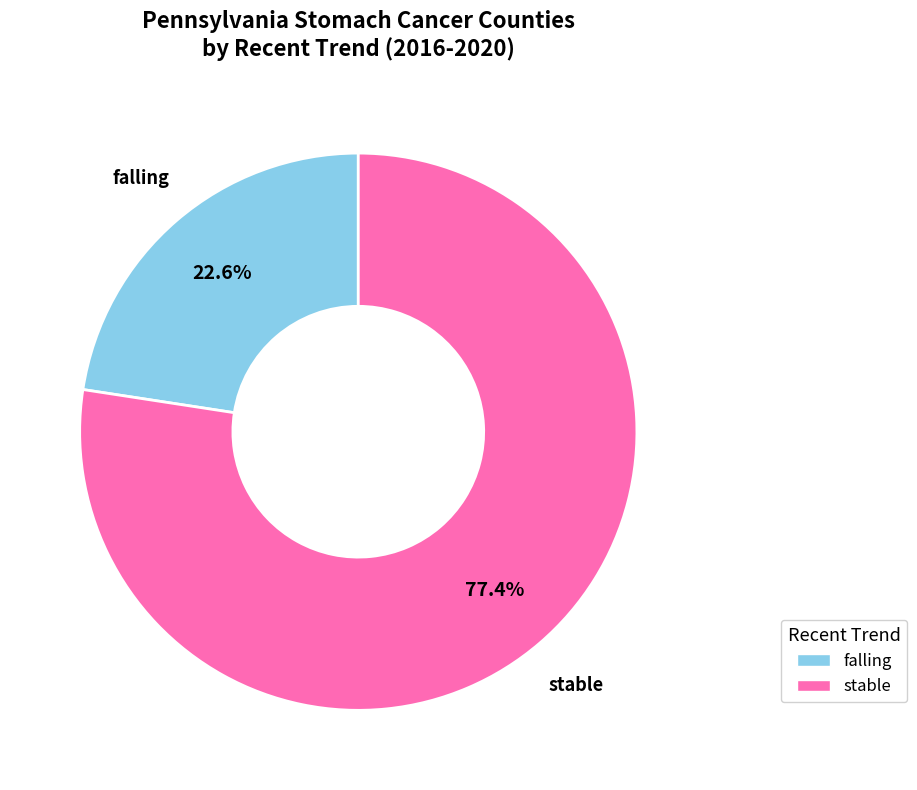

To the nearest percent, what is the combined percentage of stable and falling?

100%